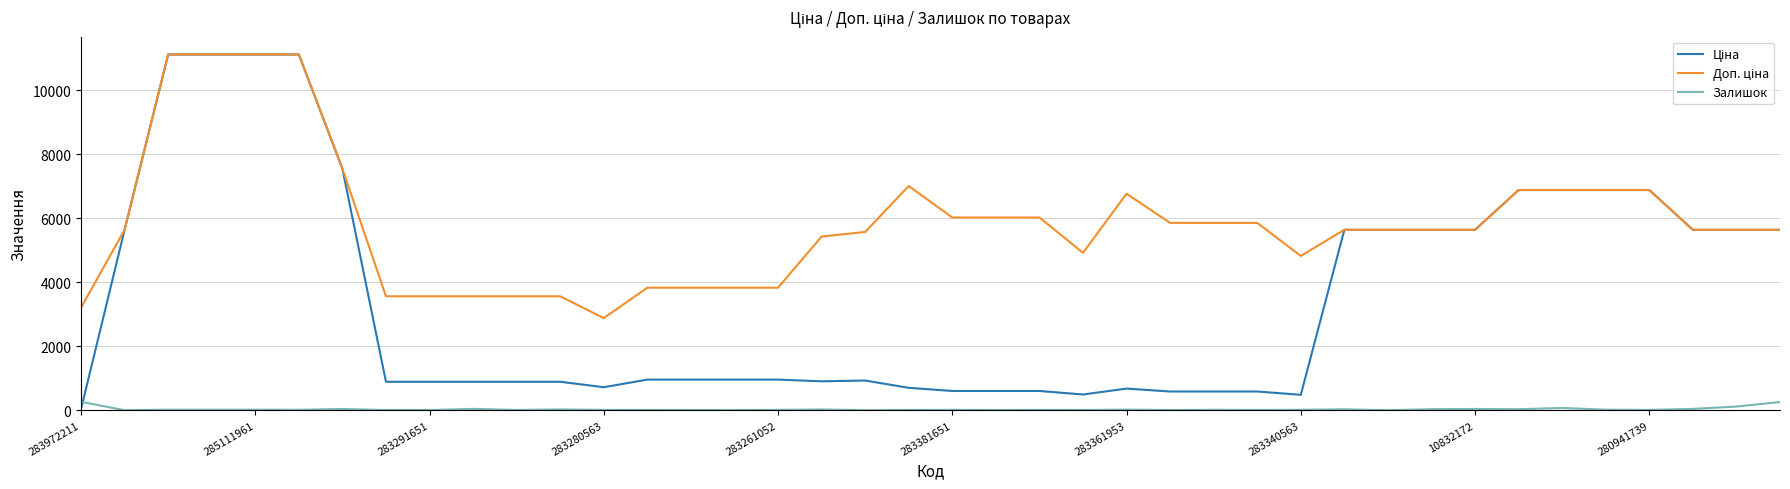

What is the maximum value shown in the chart?

11113.6